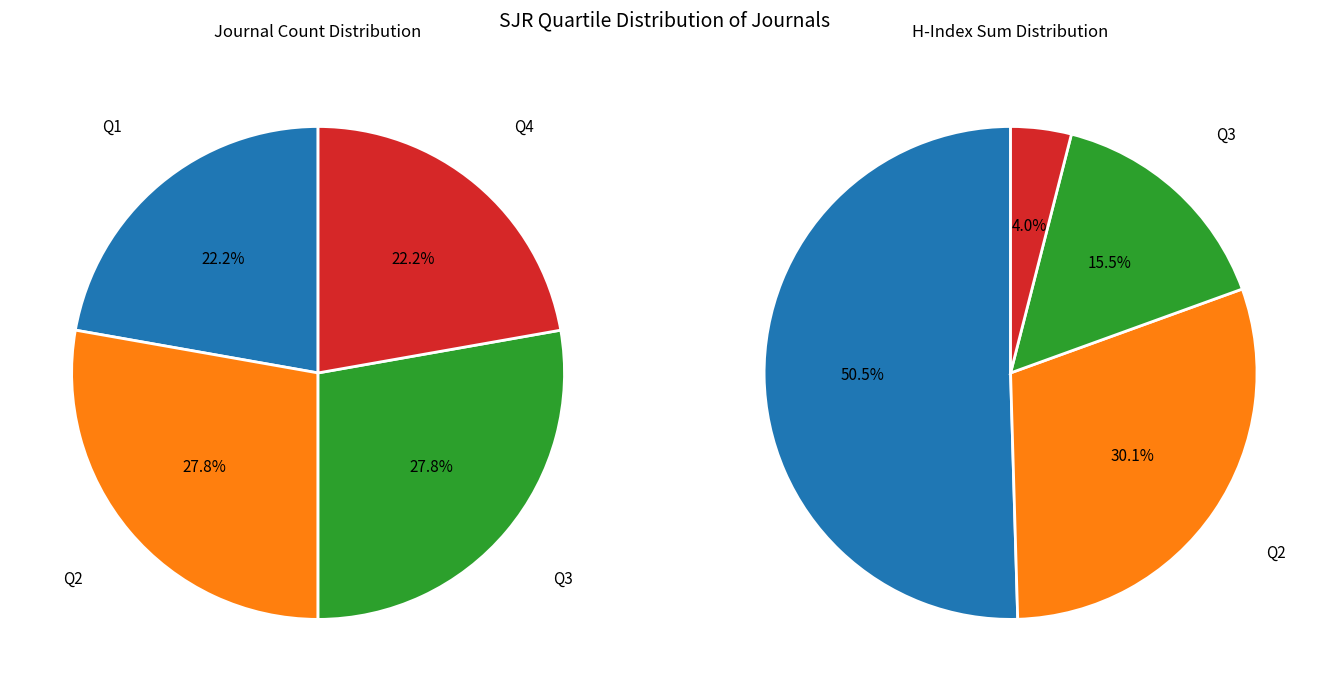

Is there any slice that represents more than half of the pie?

No